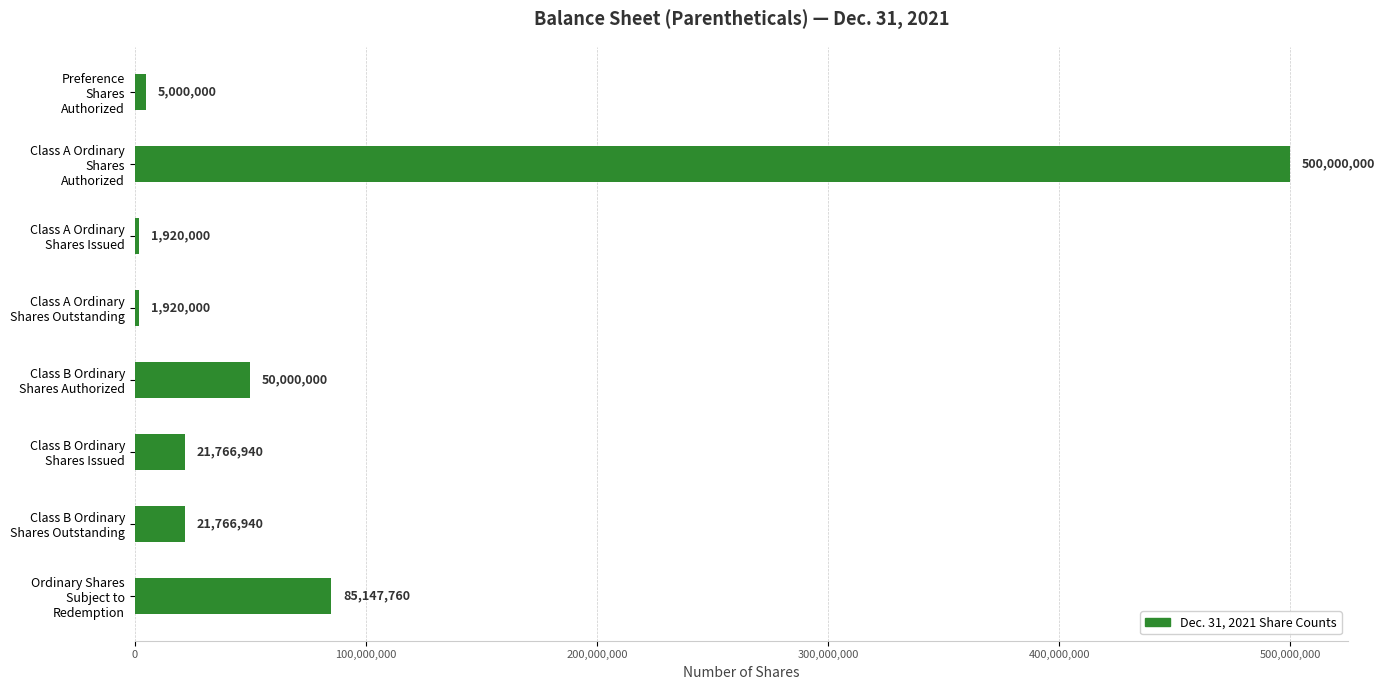

What is the average value?

85940205